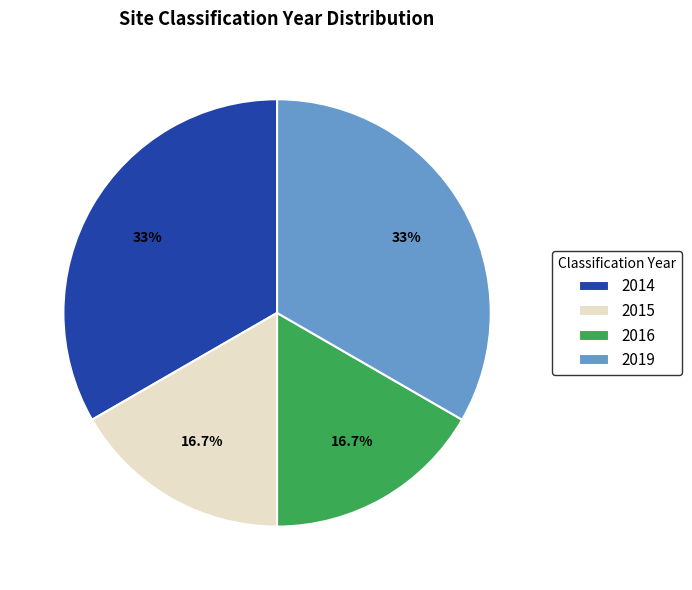

What percentage is the 2015 slice, to the nearest percent?

17%